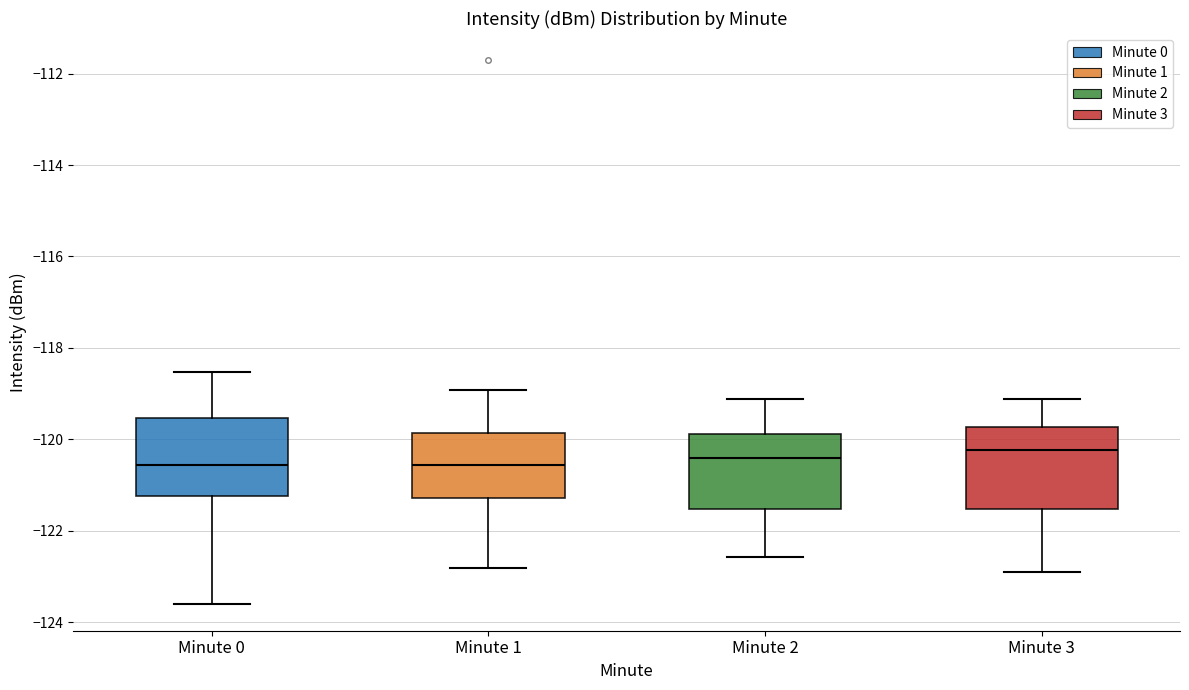

Reading left to right, read every box against the y-axis: the position of its median line, the range the box covers, and the ends of its whiskers. The values are not printed on the chart, so give them approximately, as read against the axis.

Minute 0: median -120.6, box -121.2 to -119.6, whiskers -123.6 to -118.6
Minute 1: median -120.6, box -121.2 to -119.8, whiskers -122.8 to -119.0
Minute 2: median -120.4, box -121.6 to -119.8, whiskers -122.6 to -119.2
Minute 3: median -120.2, box -121.6 to -119.8, whiskers -122.8 to -119.2